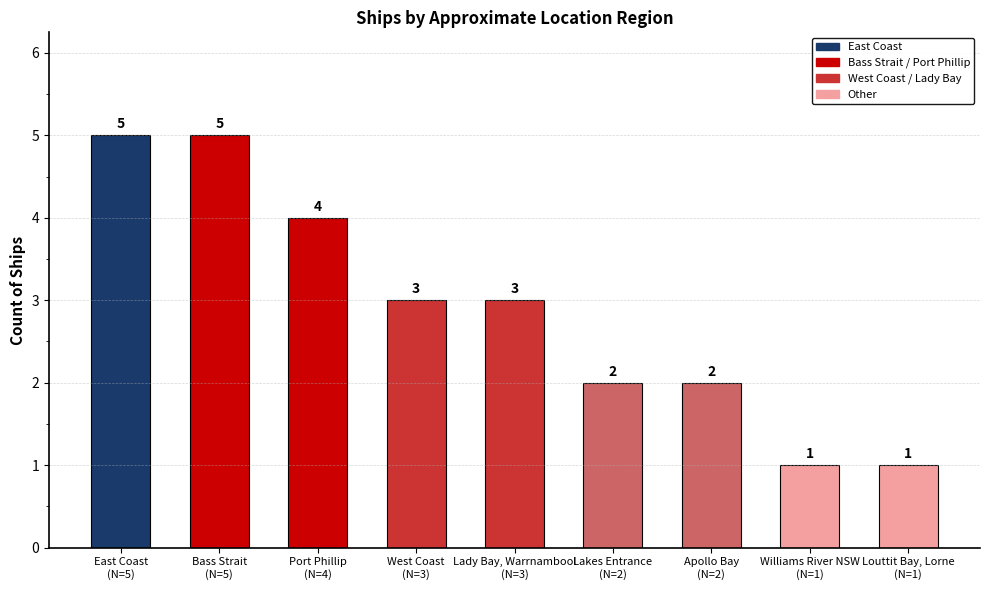

How many data points are less than 3?

4